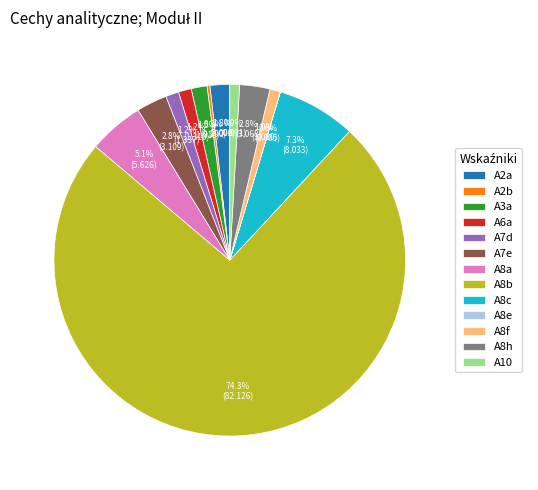

Is A8b the majority of the pie?

Yes